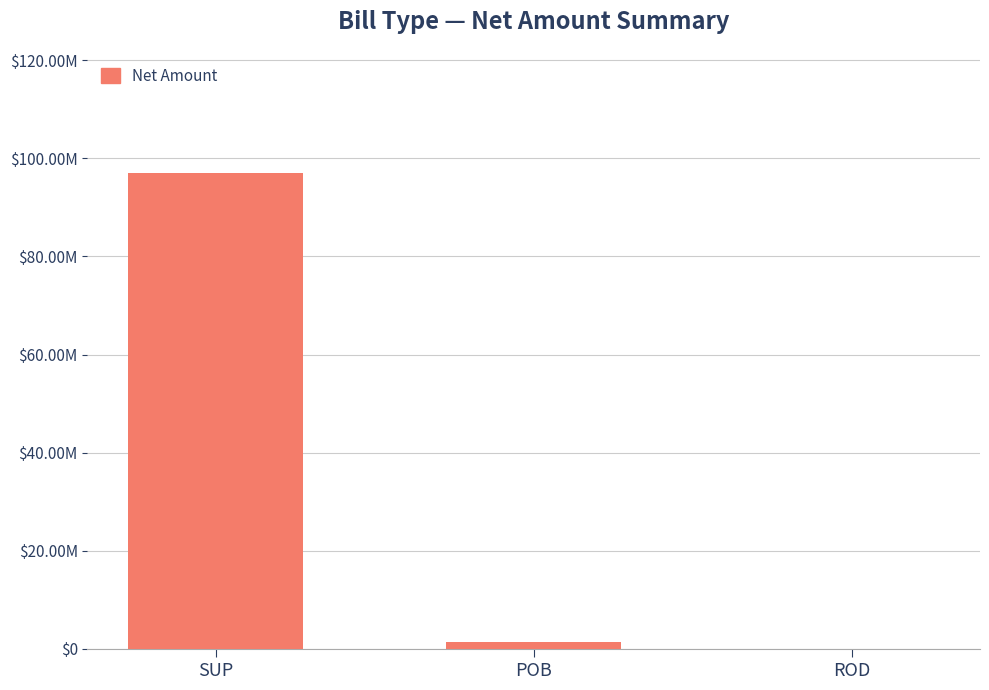

What position from the right is ROD?

1